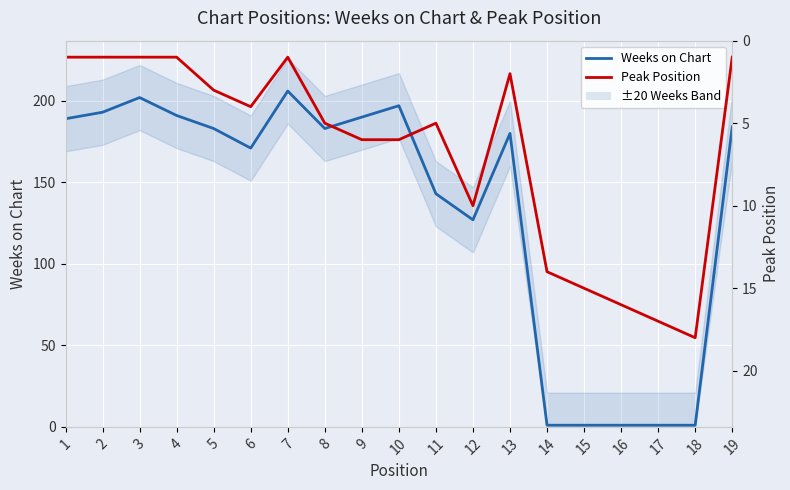

Which series has the widest spread of values?

Weeks on Chart